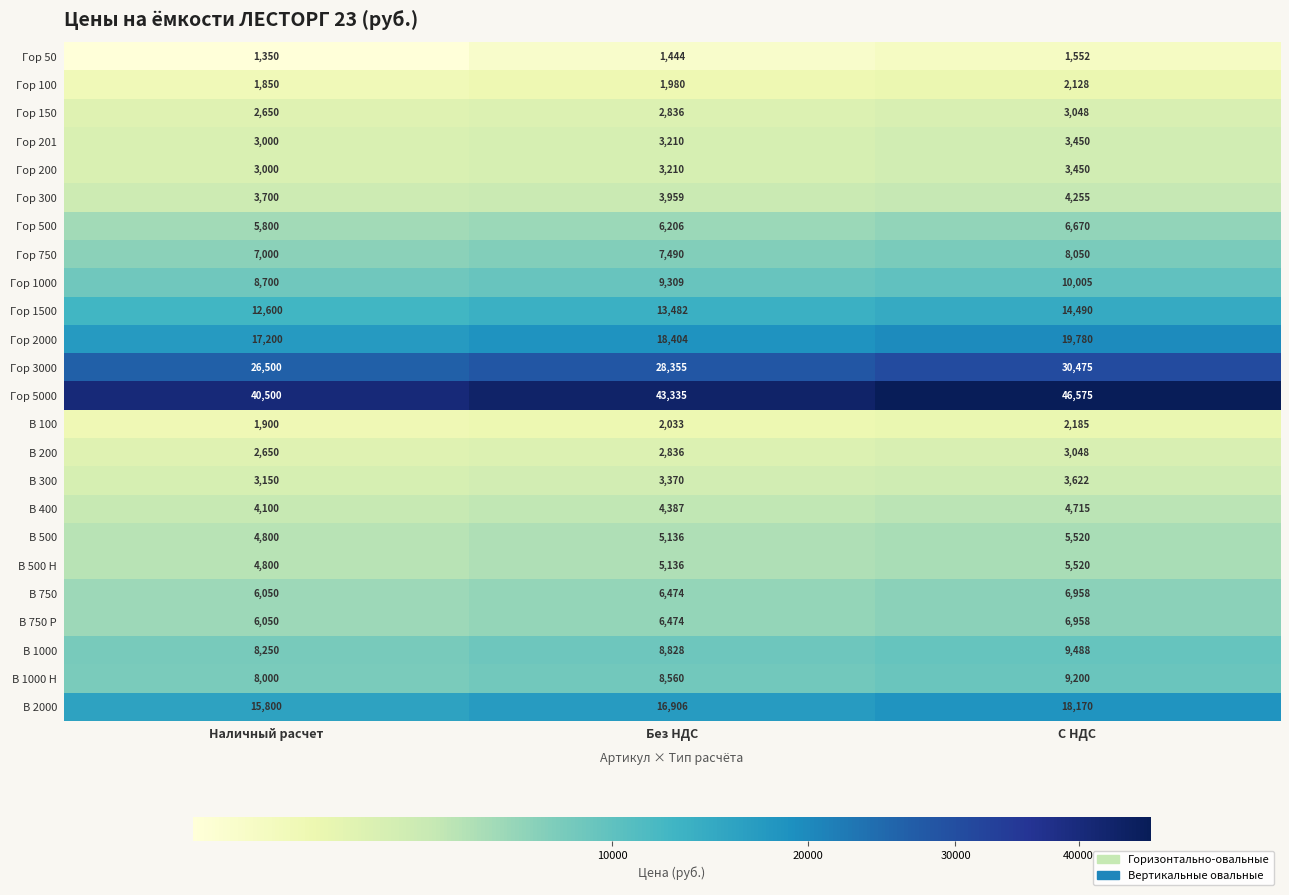

How many distinct data groups are displayed?

24